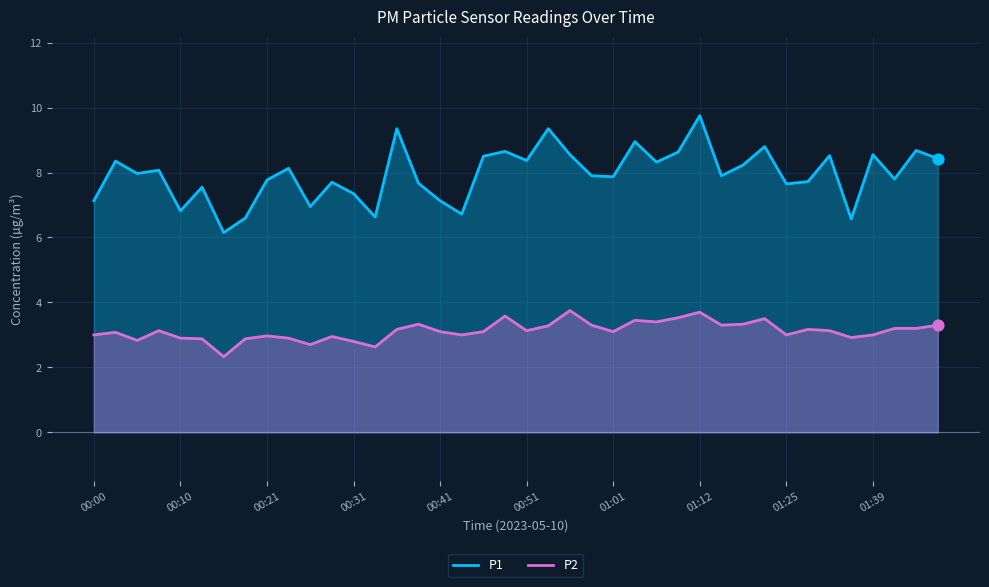

Which series reaches the maximum Y coordinate?

P1